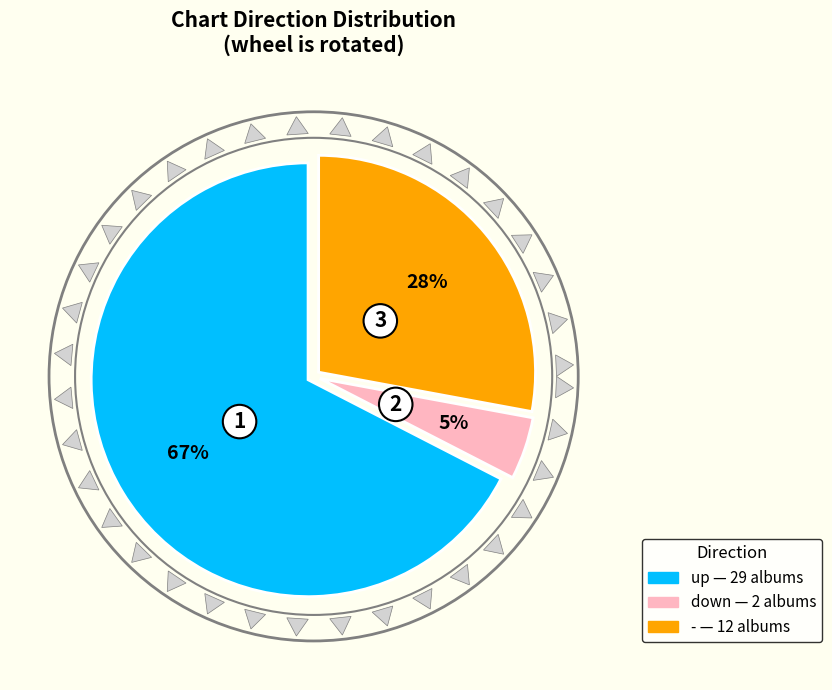

Does any single category account for the majority?

Yes